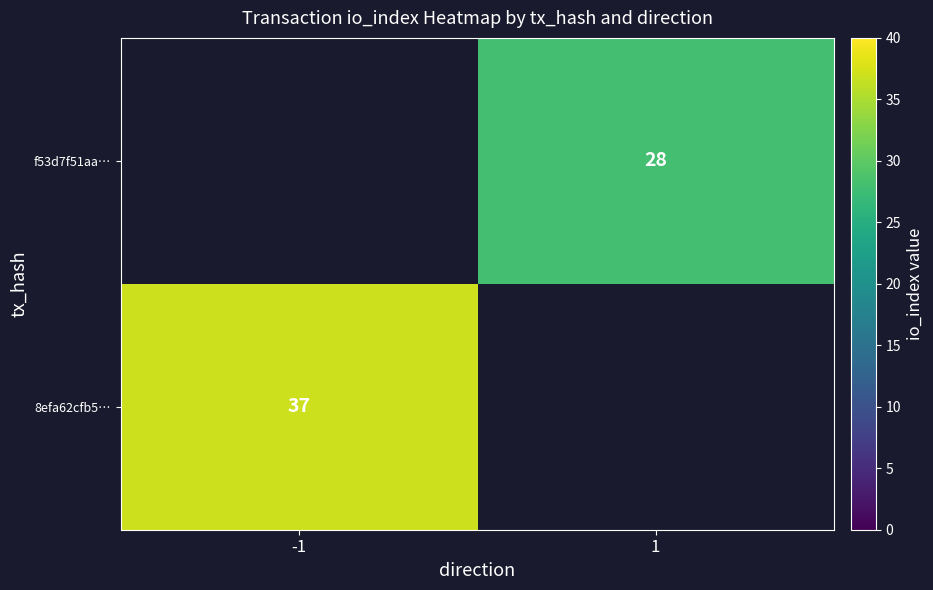

Is it true that f53d7f51aa… equals 28 at 1?

True